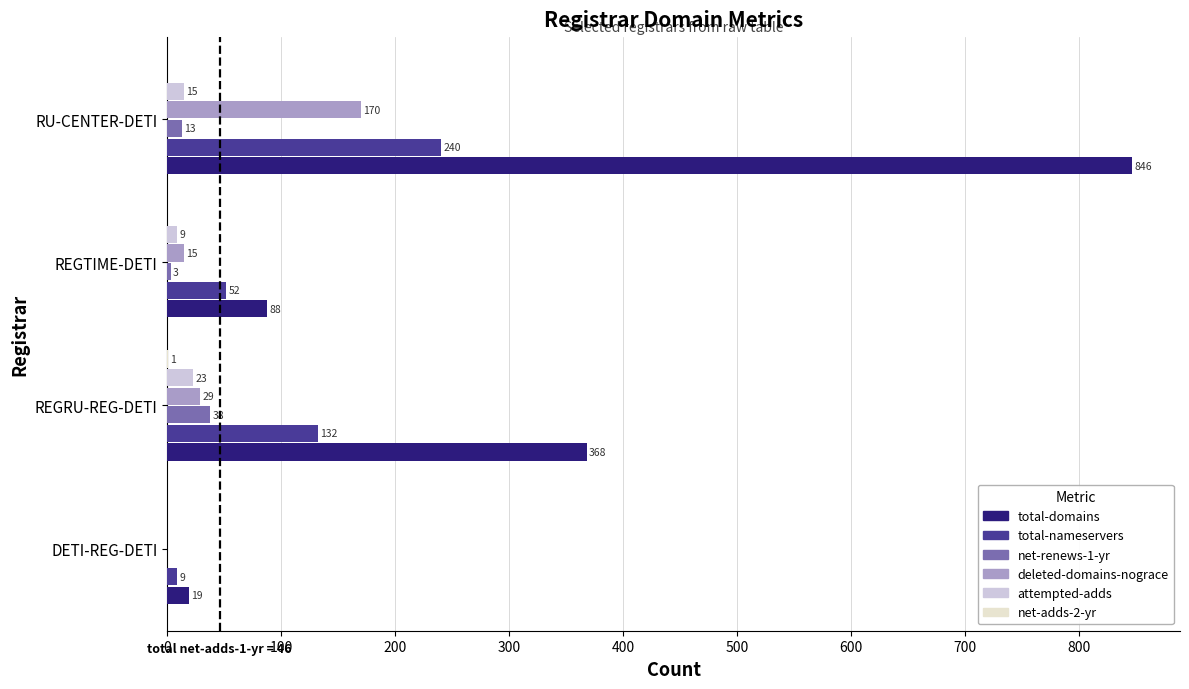

How many series are shown in this chart?

6